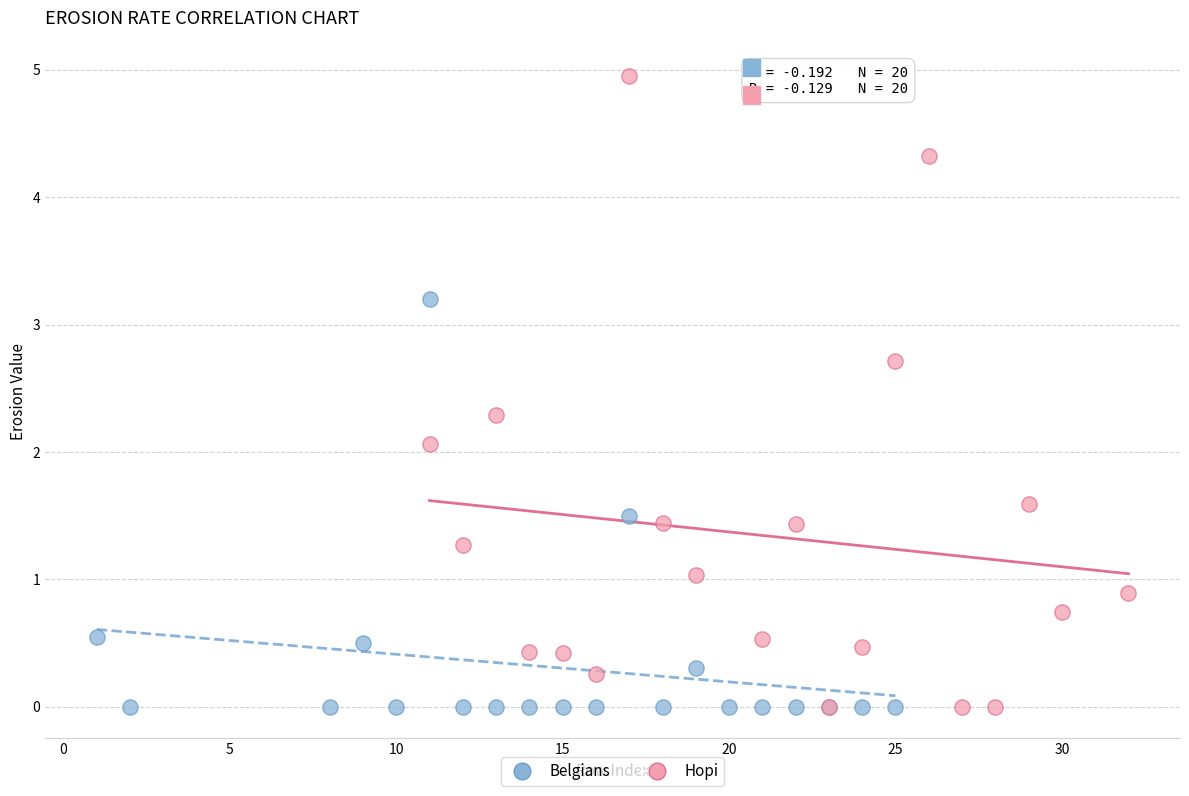

Which series has the largest Y range (max minus min)?

Hopi